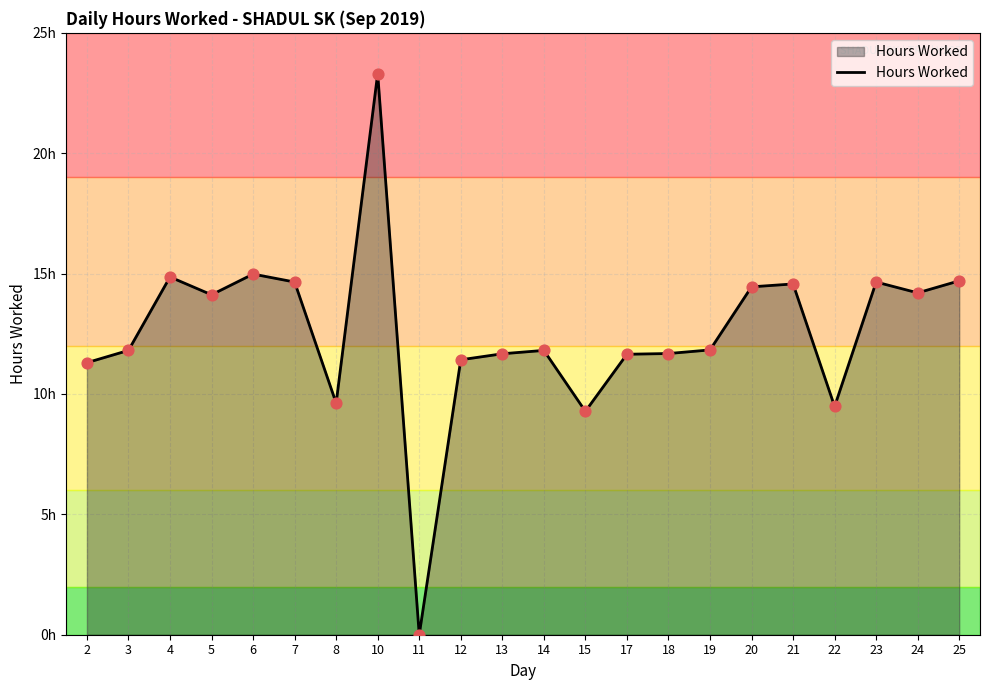

Approximately how many times larger is the value at 4 compared to 6?

1.0